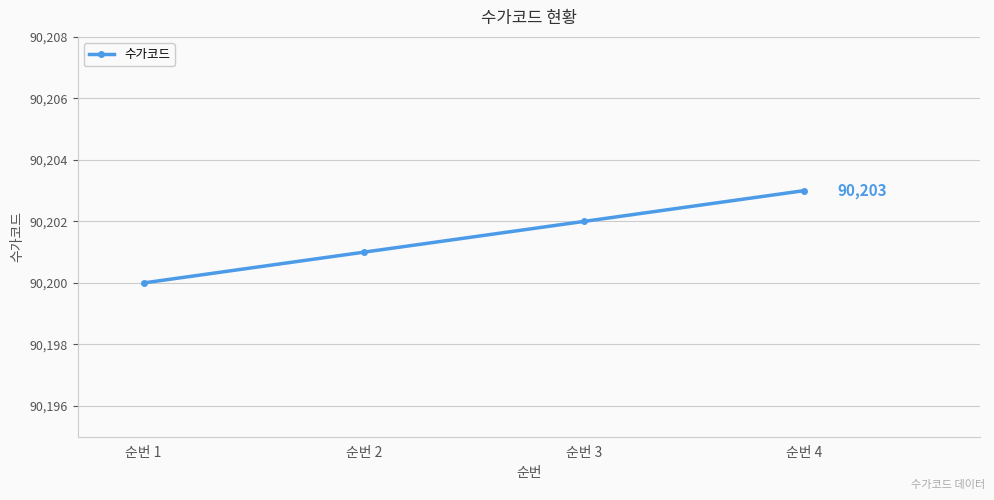

How many series are shown in this chart?

1